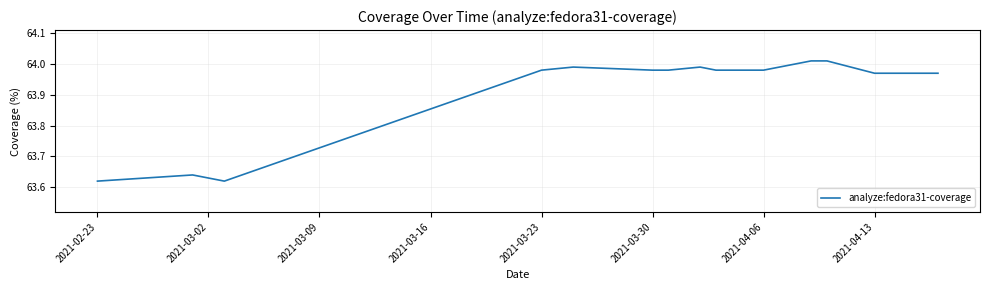

How many lines are shown in the chart?

1